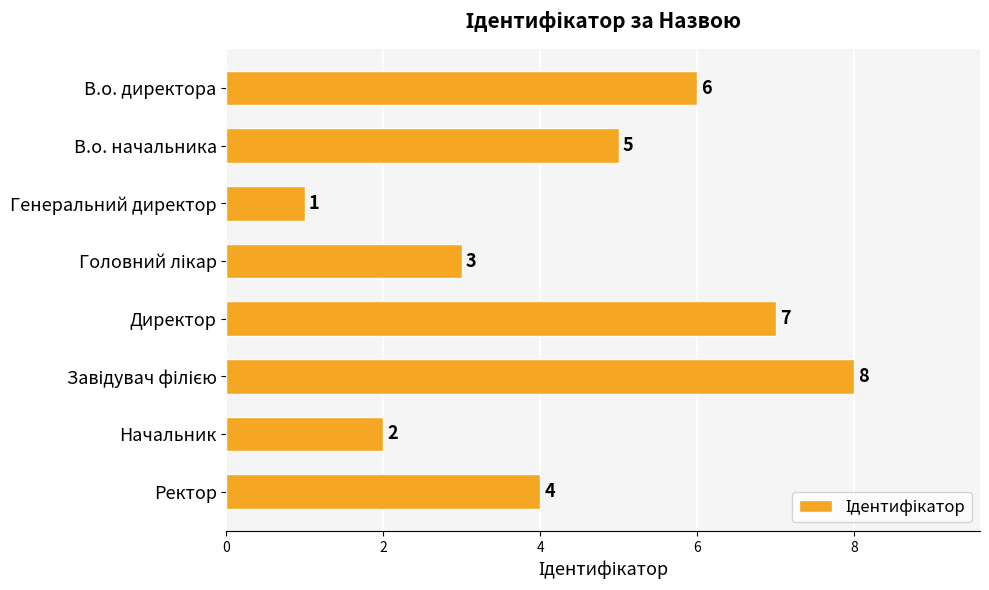

Between Директор and Генеральний директор, which is larger?

Директор